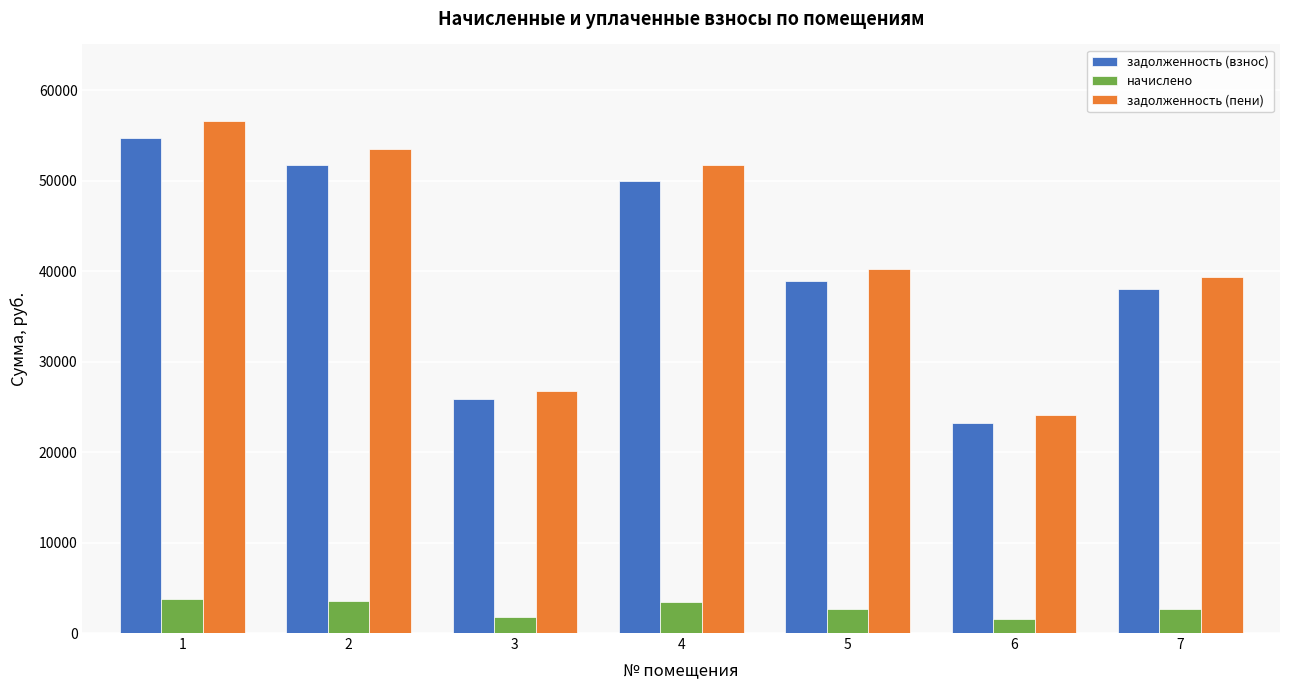

What is the spread (max minus min) of values at 3?

24966.0